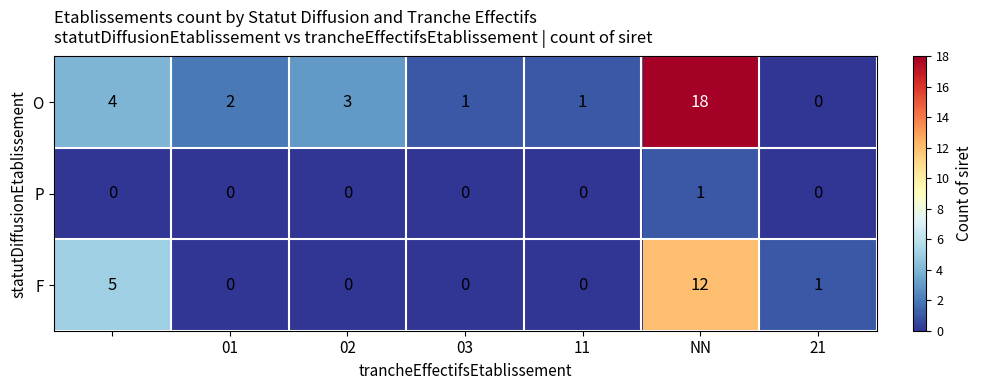

Which series has the widest spread of values?

O